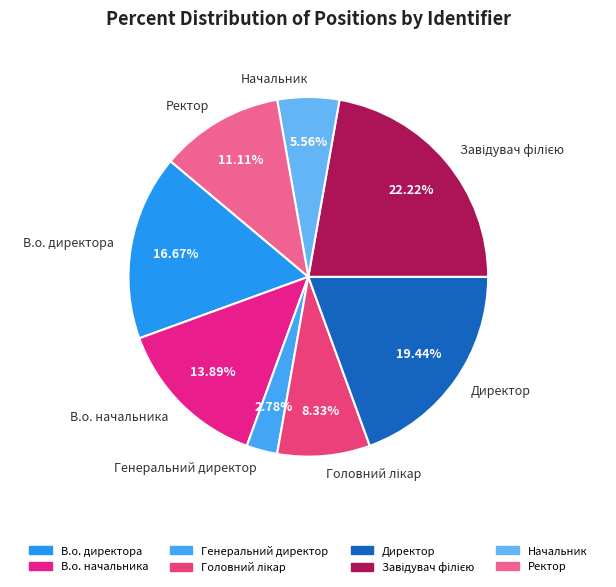

How many slices are in this pie chart?

8